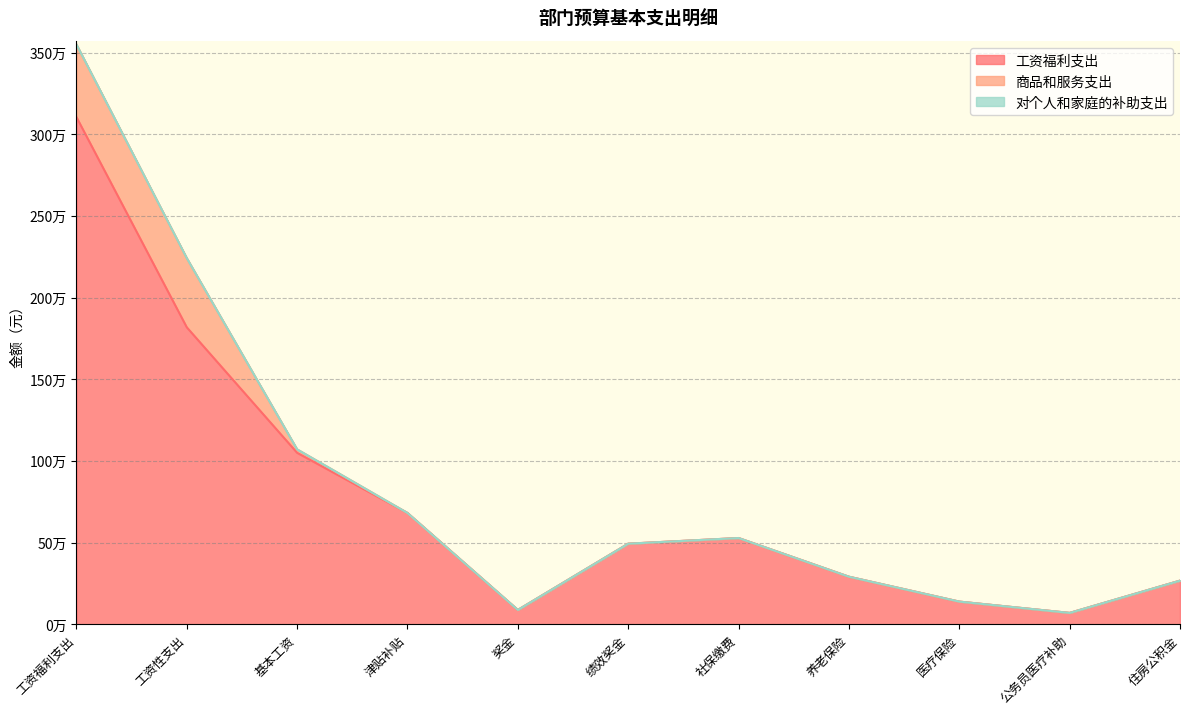

True or false: 商品和服务支出 and 对个人和家庭的补助支出 intersect in this chart.

False